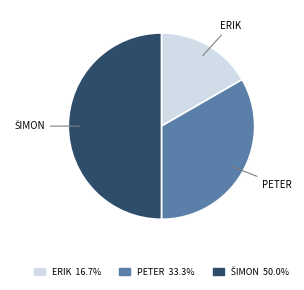

Is there any slice that represents more than half of the pie?

No